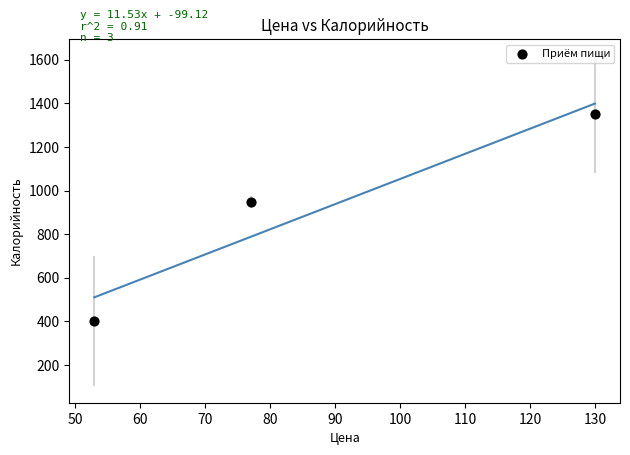

What is the range of Y values (max minus min)?

947